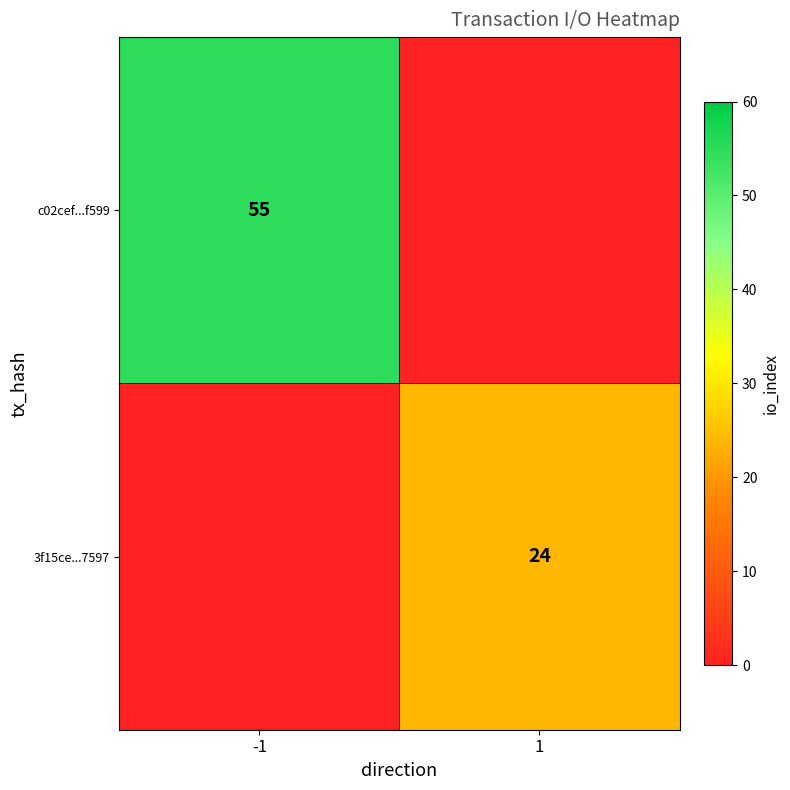

True or false: 3f15ce...7597 has a value of 12 at 1.

False